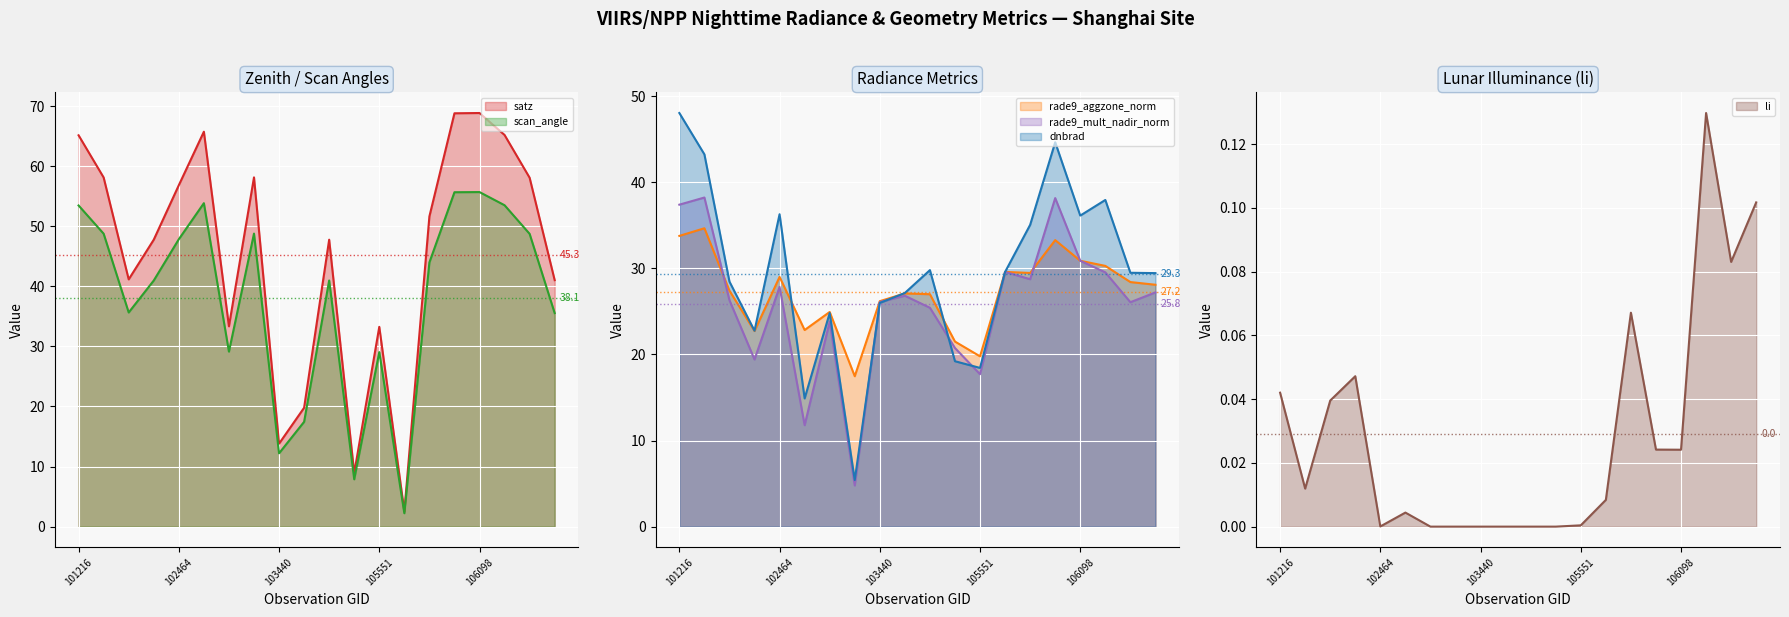

What is the minimum value for dnbrad?

5.4